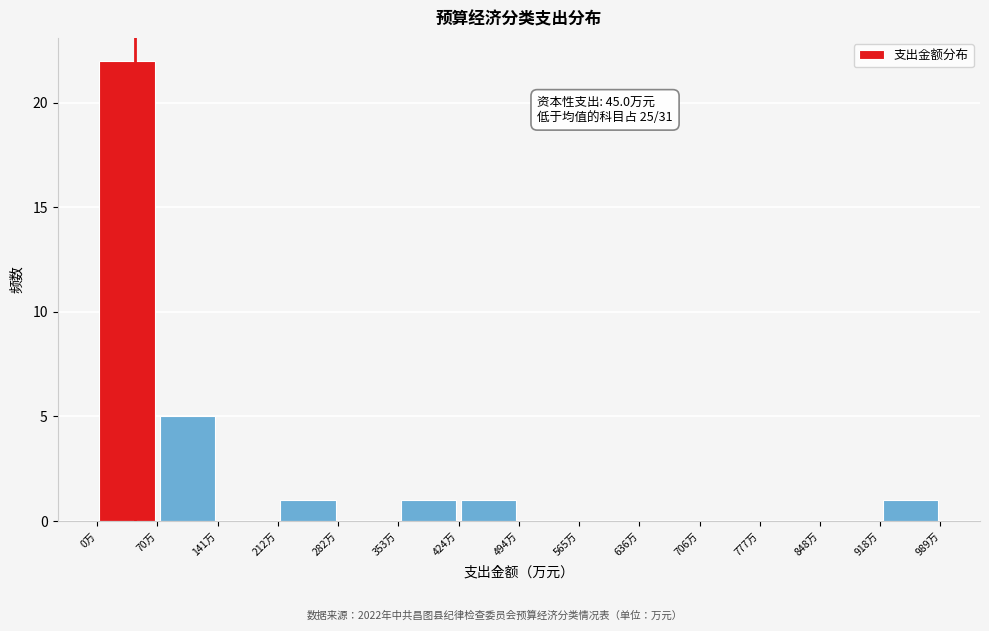

Over which range of the x-axis is the bar tallest?

0 to 70